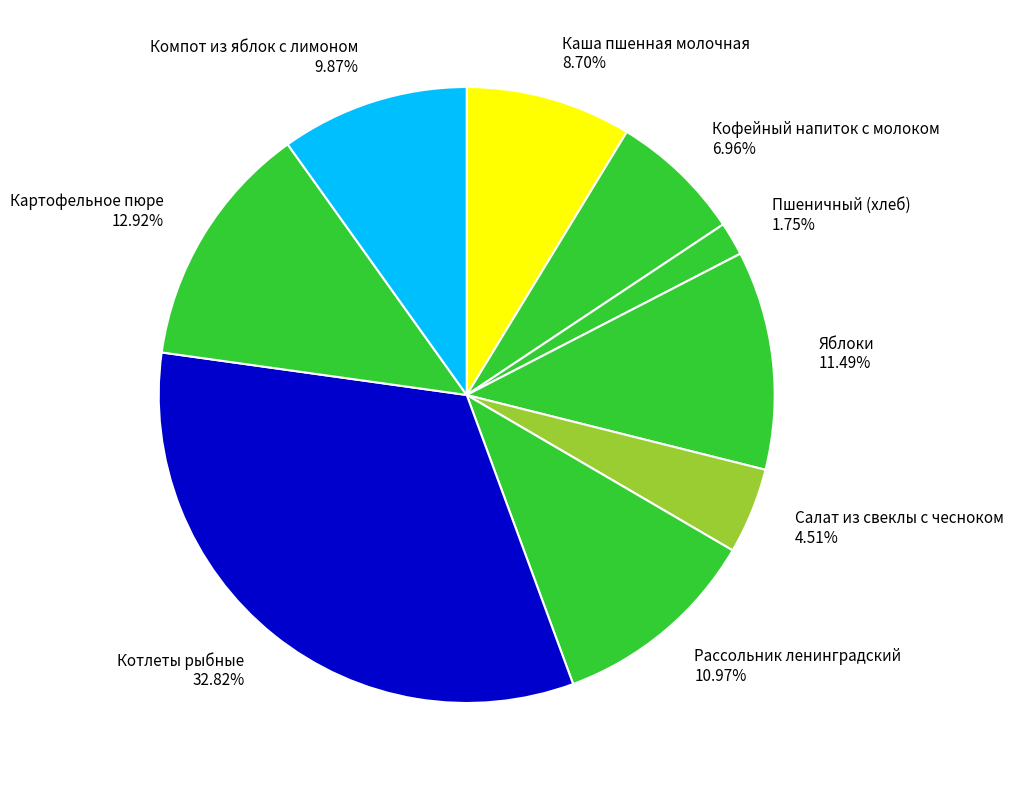

To the nearest percent, what is the difference between the largest and smallest slice percentages?

31%